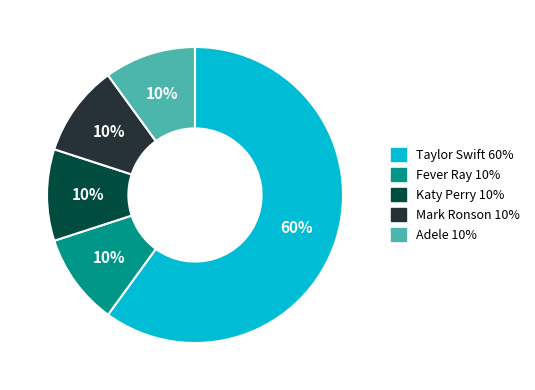

To the nearest percent, what percentage of the pie is Mark Ronson?

10%